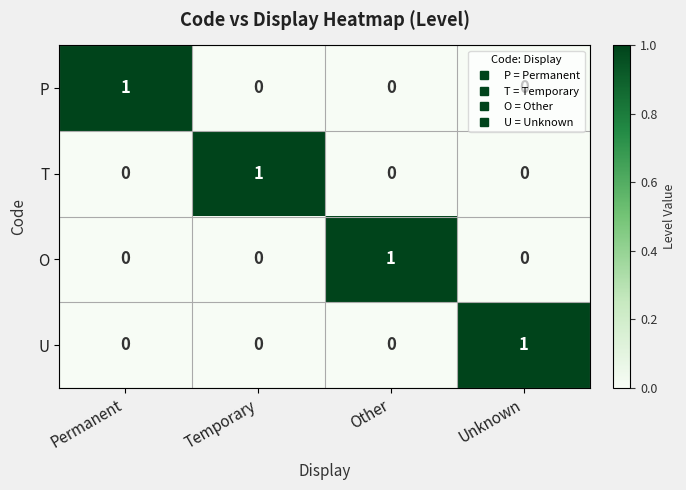

How many O values are between 0 and 1?

4